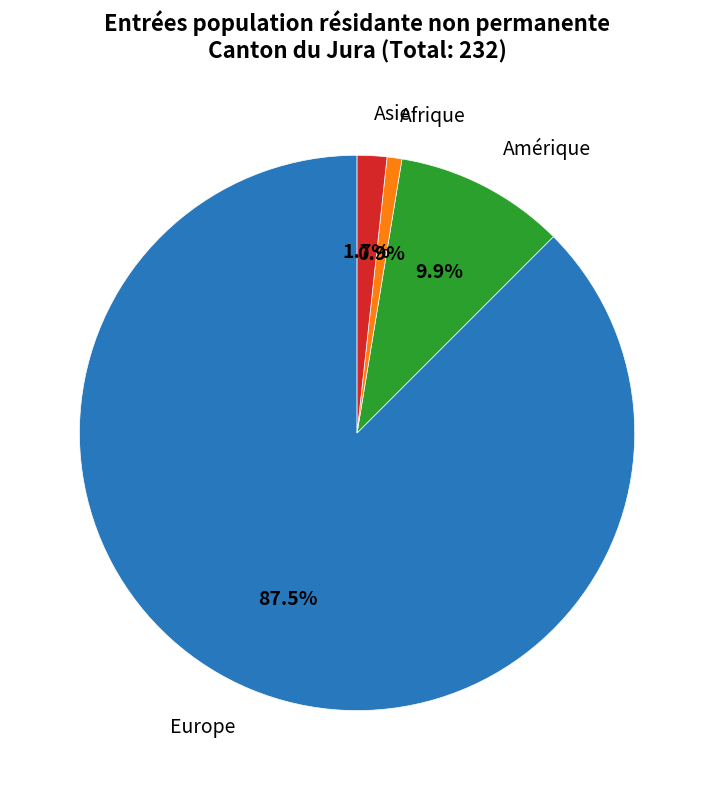

Which has a higher value, Afrique or Amérique?

Amérique